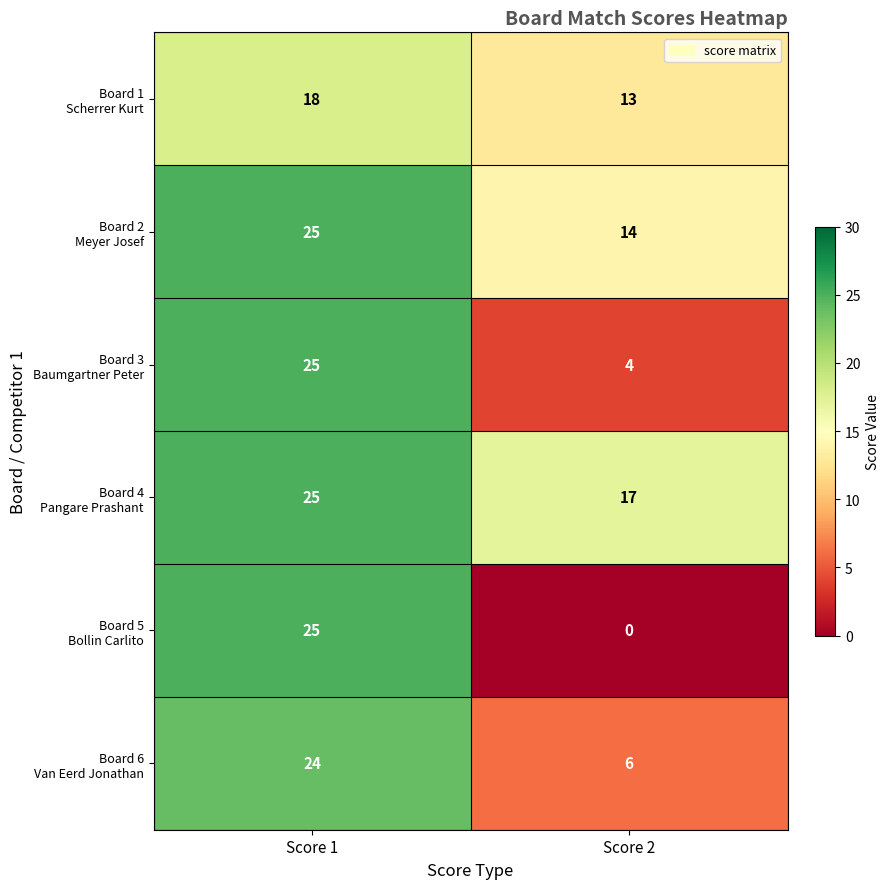

What is the spread (max minus min) of values at Score 2?

17